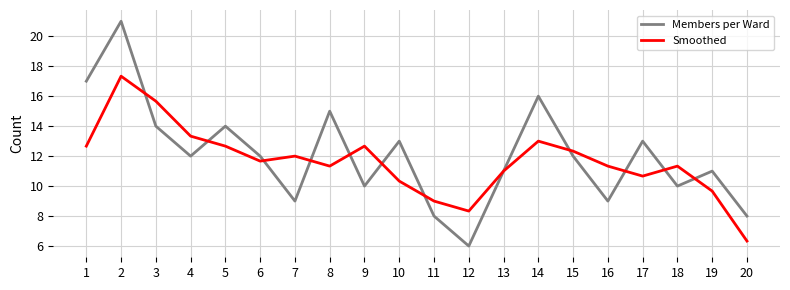

How many categories are shown in the chart?

20